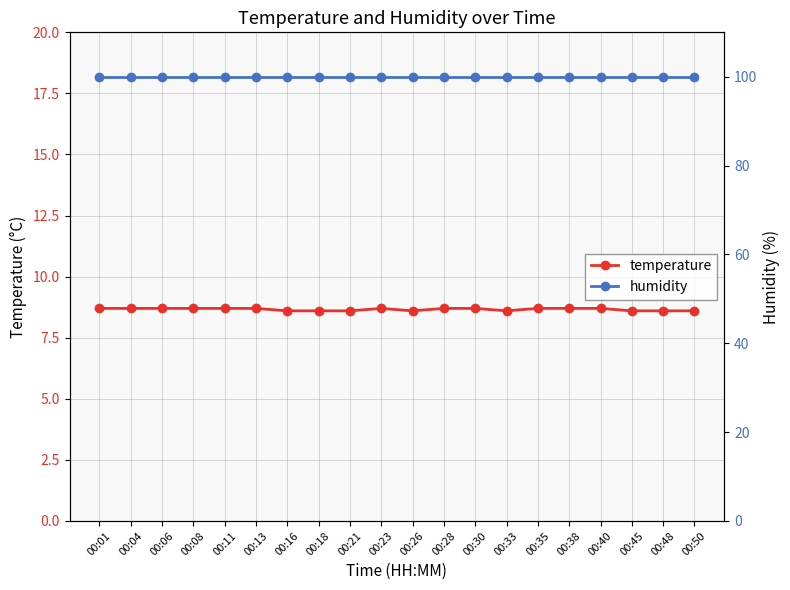

Does the chart display data point markers on the line(s)?

Yes